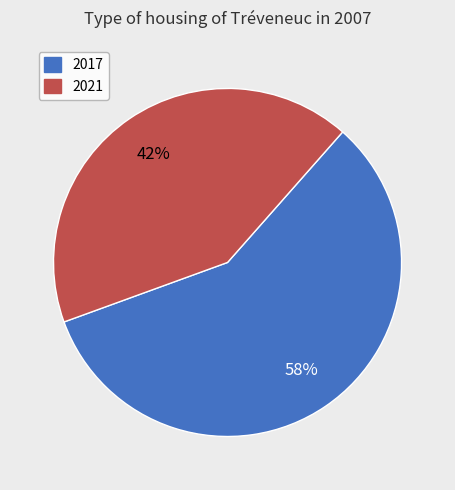

Which category has the biggest portion of the pie?

2017